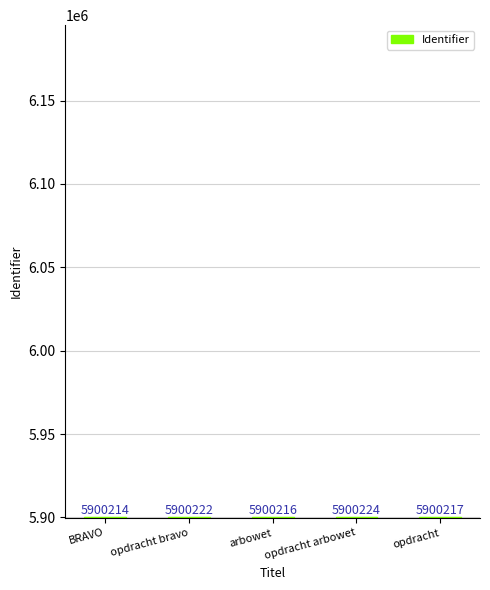

Between opdracht bravo and opdracht, which is larger?

opdracht bravo